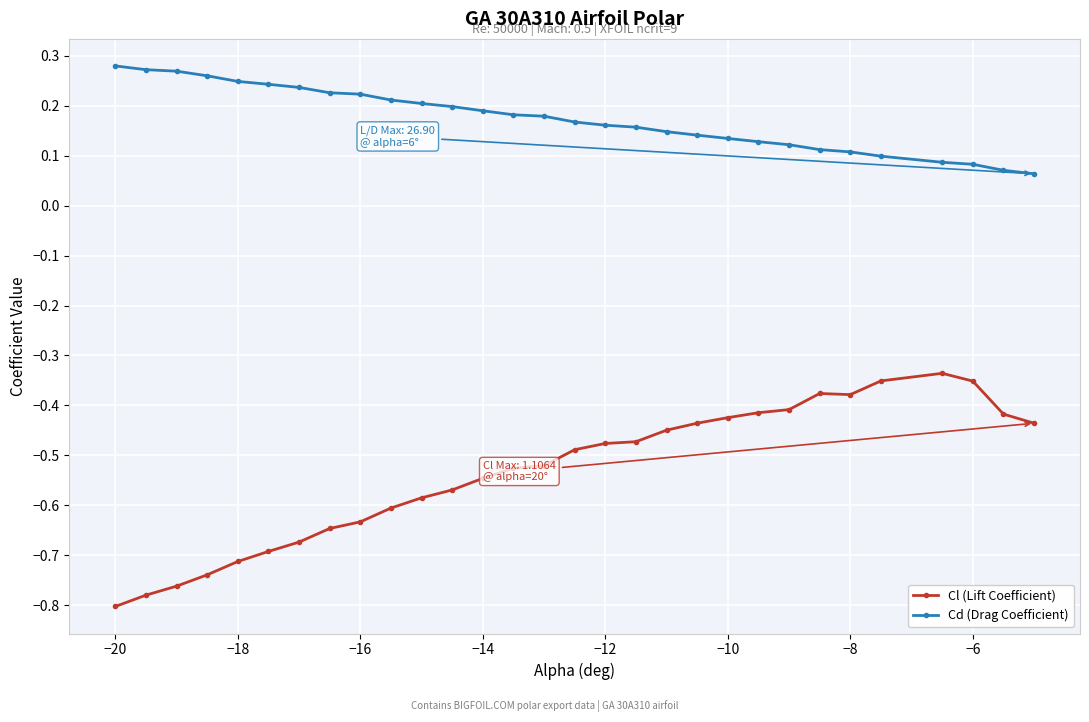

What is the difference between the maximum and minimum values in the Cl (Lift Coefficient) series?

0.5